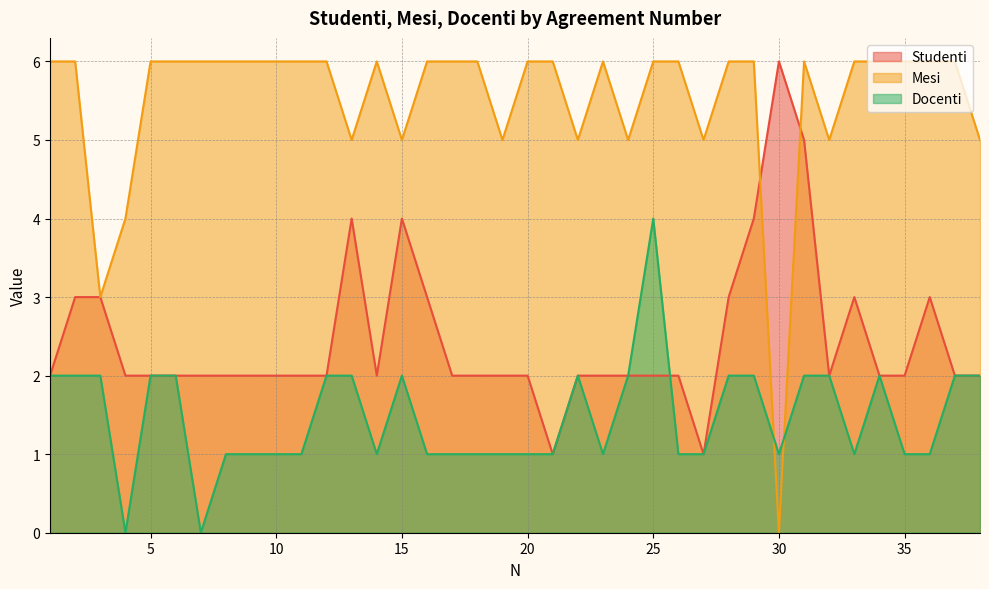

List the series in order of their peak value, highest first.

Studenti, Mesi, Docenti